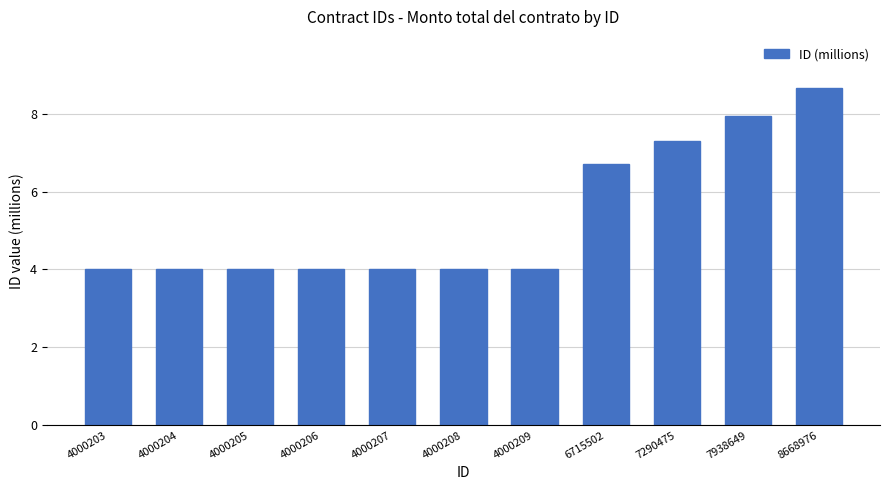

The value at 4000204 is 4.0. True or false?

True